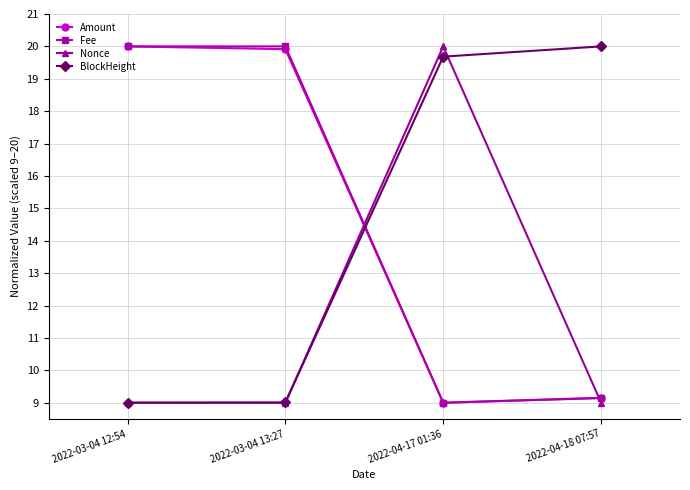

What position from the left is 2022-03-04 12:54?

1